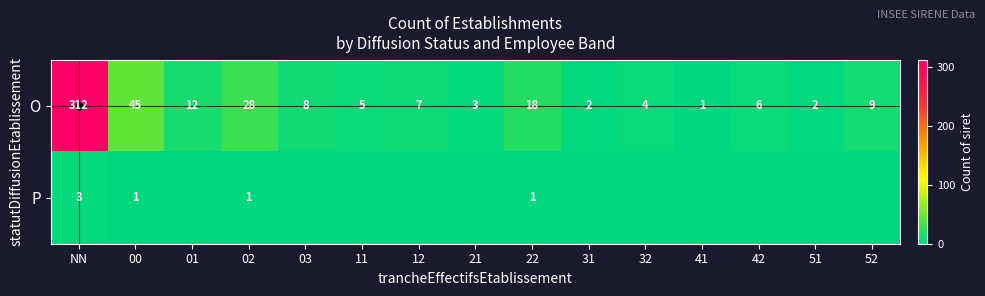

Read the O value at 01.

12